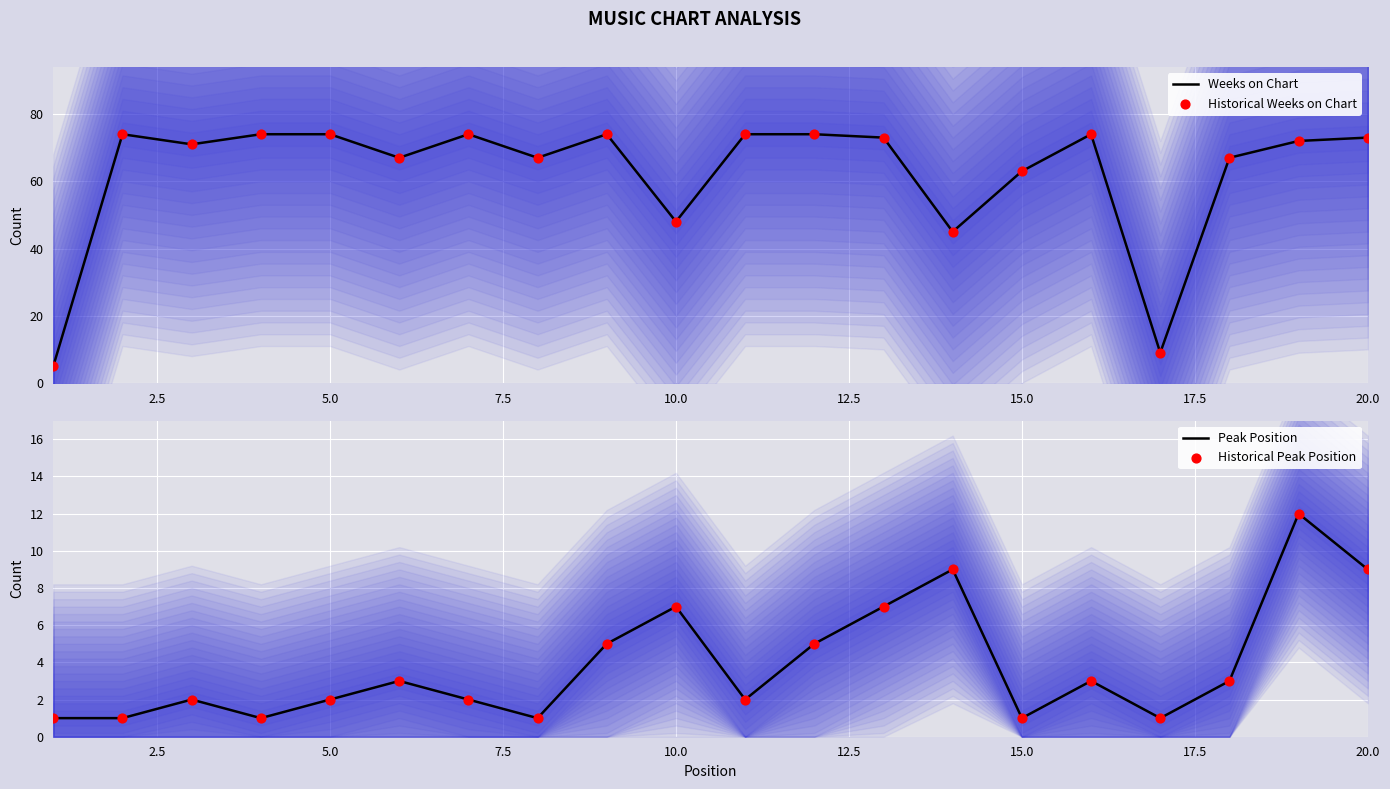

The Weeks on Chart series shows 109 at 15.0. True or false?

False